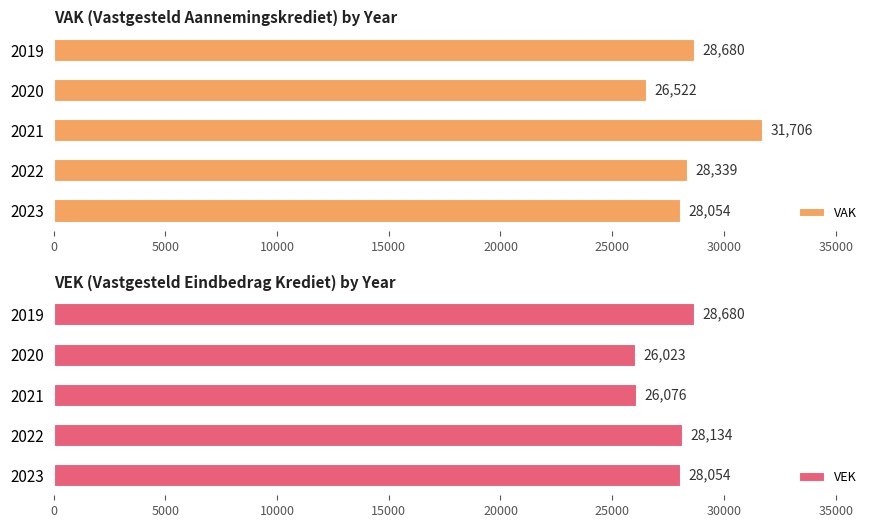

What is the sum of the VAK values at 2023 and 2022?

56393